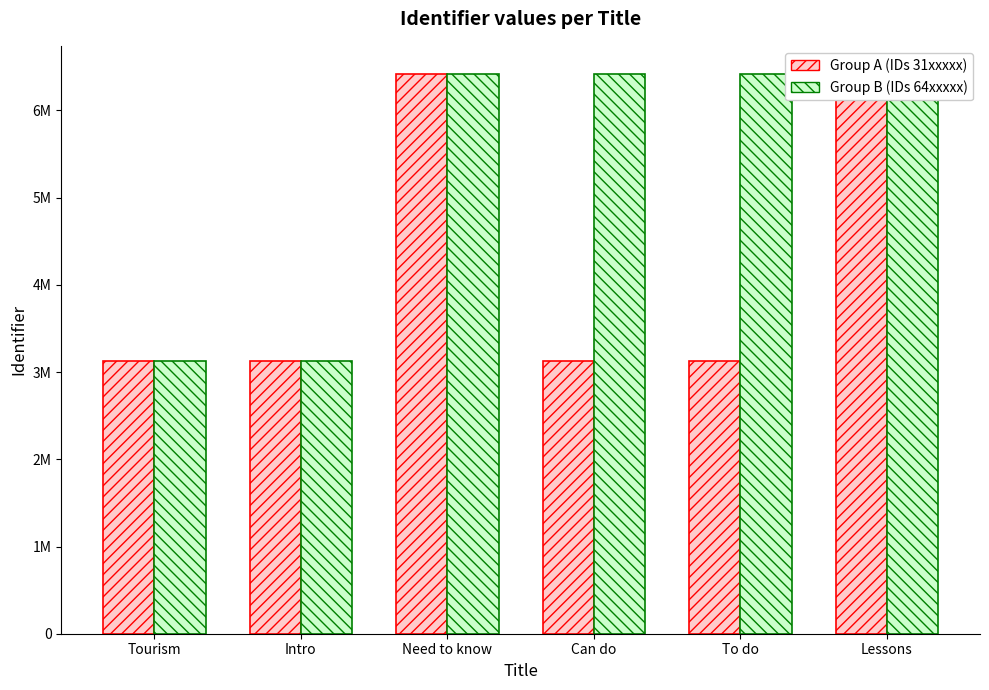

Which series changed the most between Intro and Lessons?

Group A (IDs 31xxxxx)